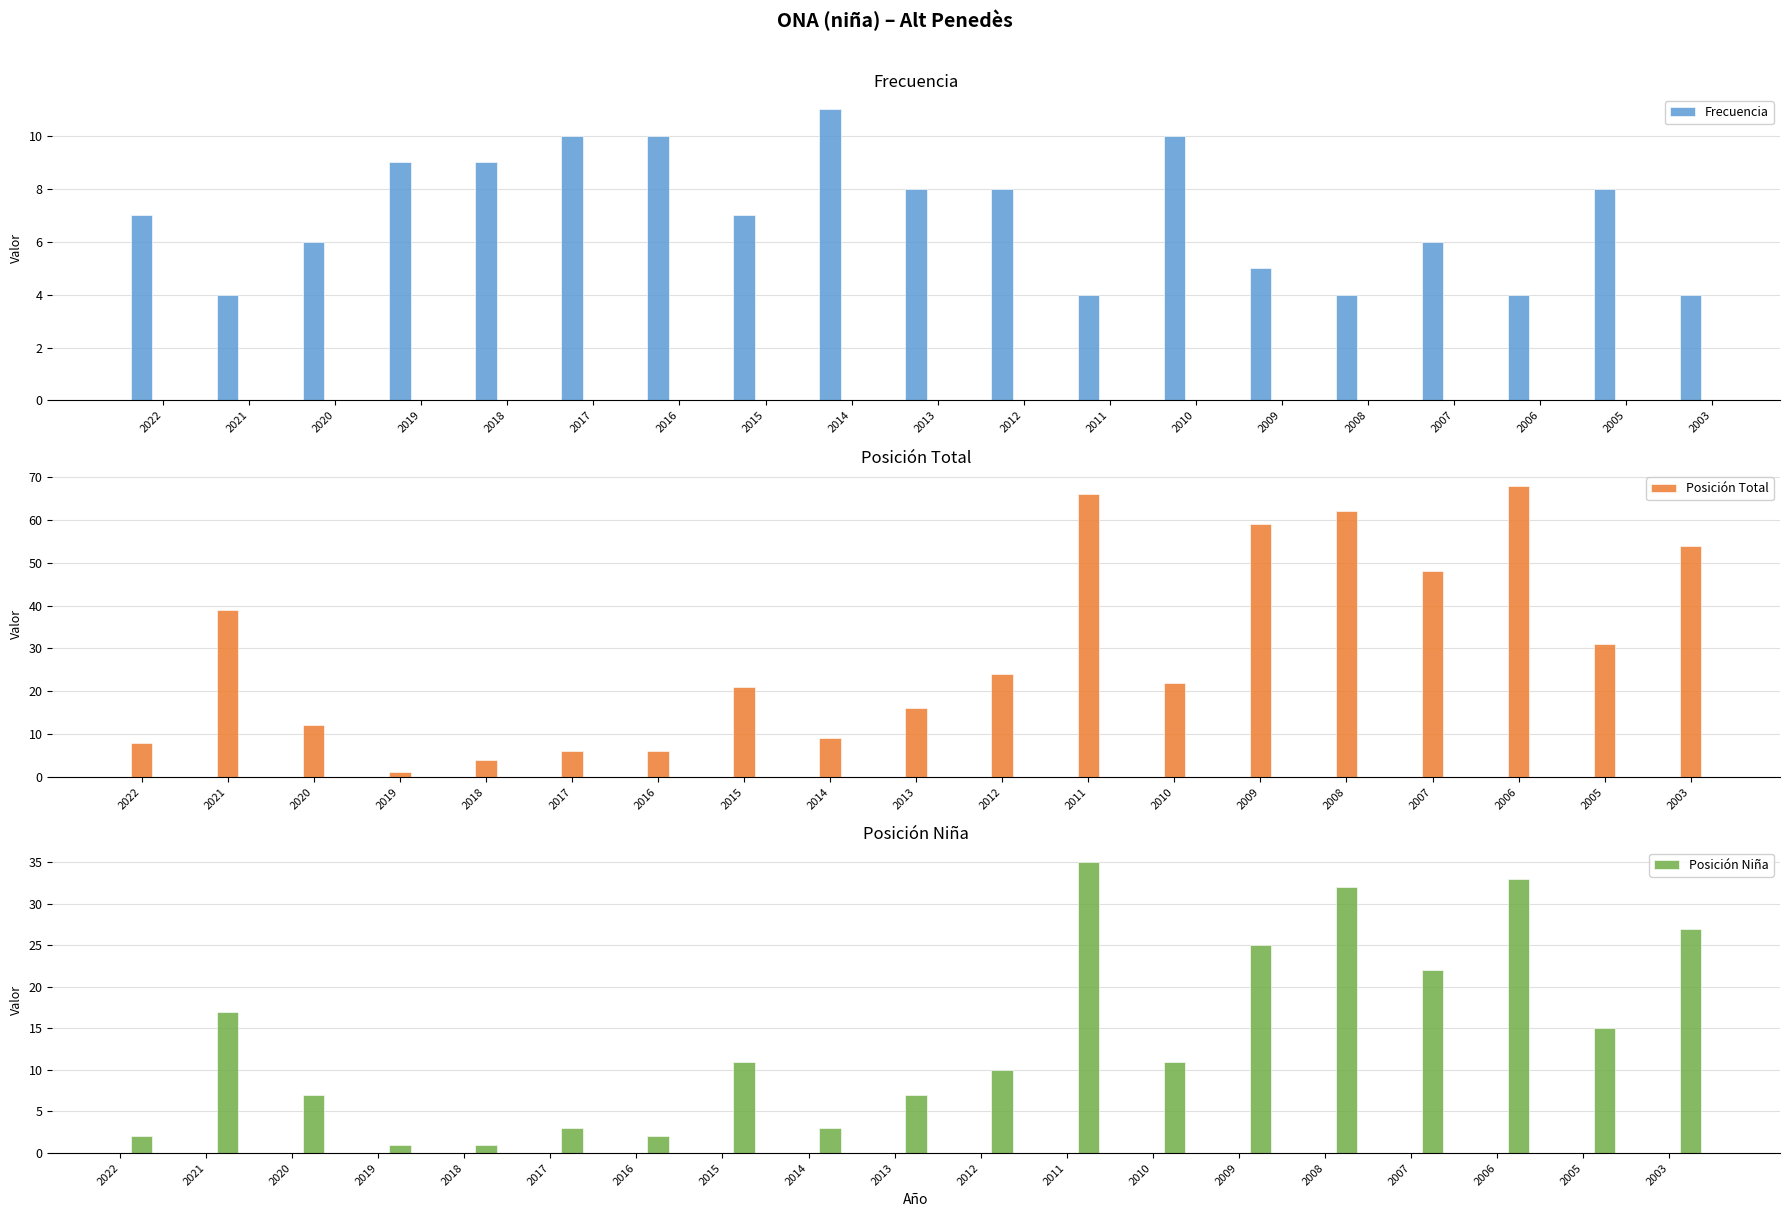

What is the minimum value shown in the chart?

1